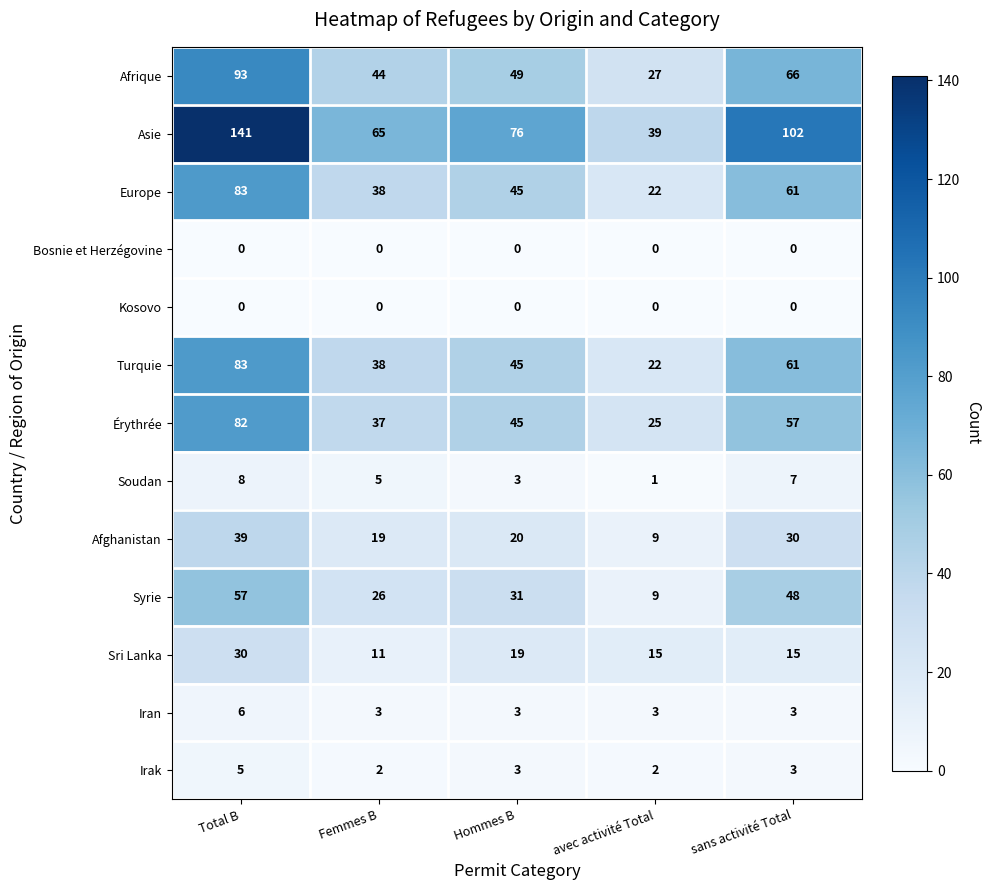

What is the difference between the maximum and minimum values in the Afrique series?

66